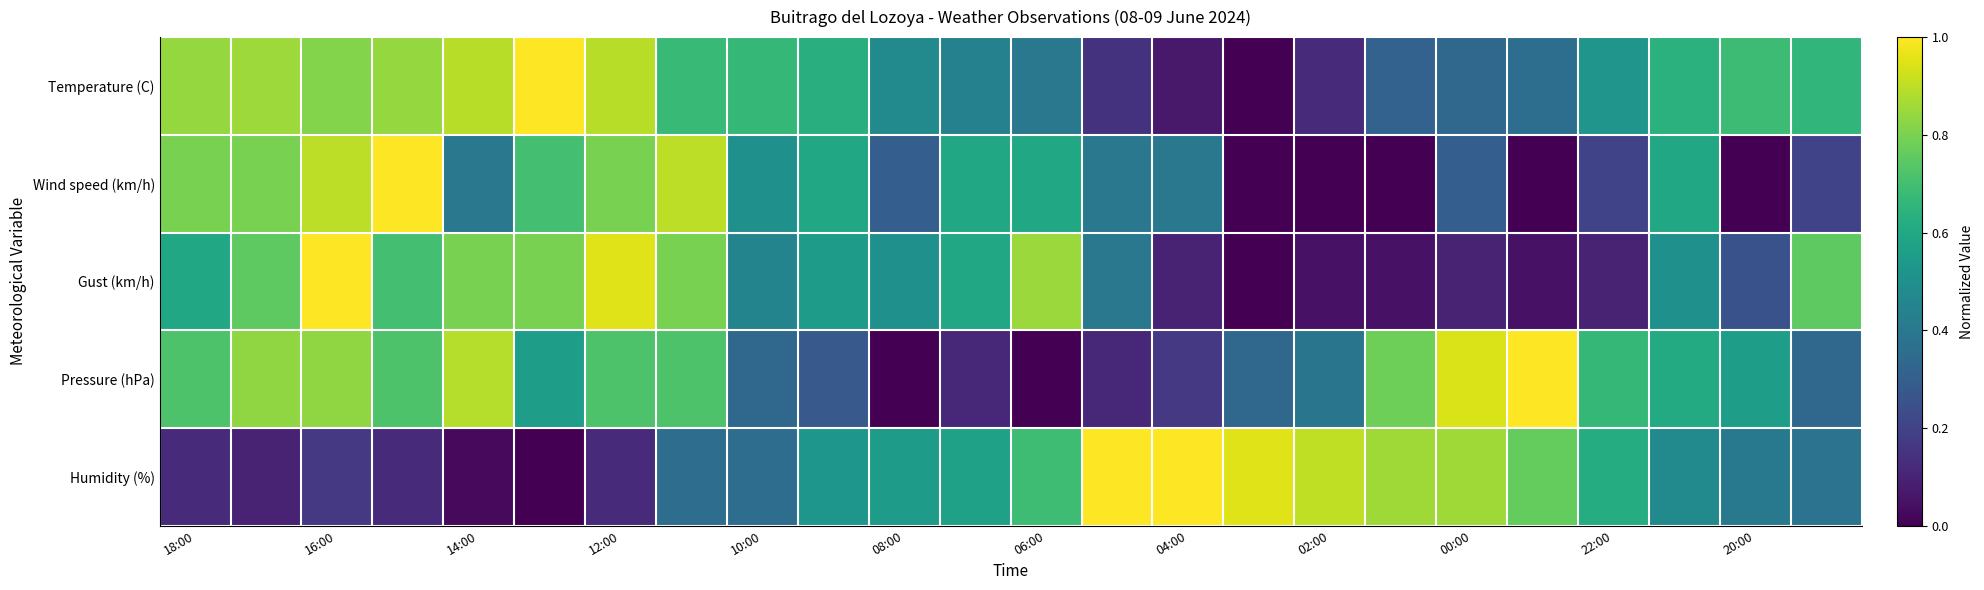

Rank the series by their maximum value, from highest to lowest.

Temperature (C), Wind speed (km/h), Gust (km/h), Pressure (hPa), Humidity (%)